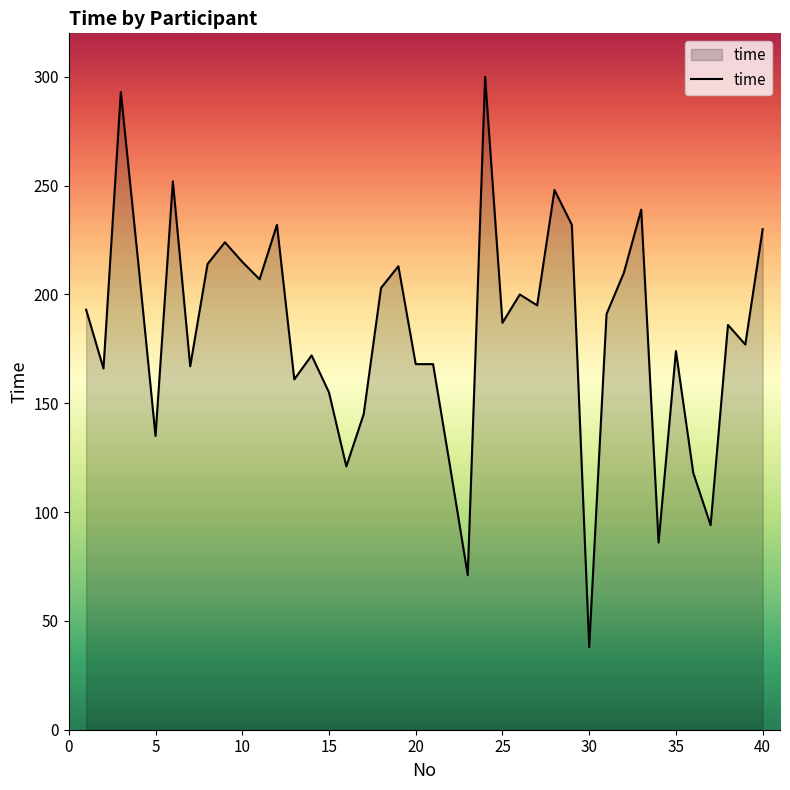

What is the difference between the maximum and minimum values?

262